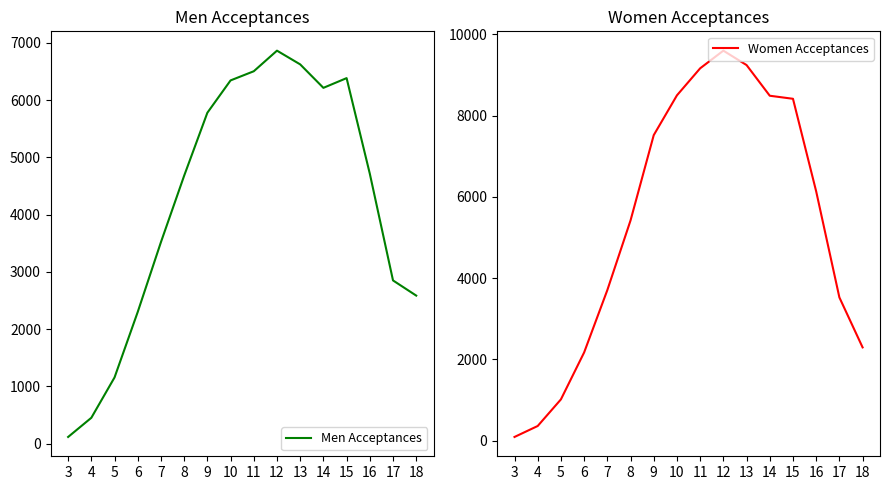

Reading left to right, transcribe all the data shown in this chart.

Men Acceptances: 3=115	4=450	5=1155	6=2300	7=3520	8=4680	9=5780	10=6345	11=6505	12=6865	13=6625	14=6215	15=6385	16=4715	17=2850	18=2585
Women Acceptances: 3=90	4=360	5=1015	6=2170	7=3705	8=5420	9=7520	10=8500	11=9165	12=9600	13=9245	14=8490	15=8415	16=6135	17=3525	18=2295